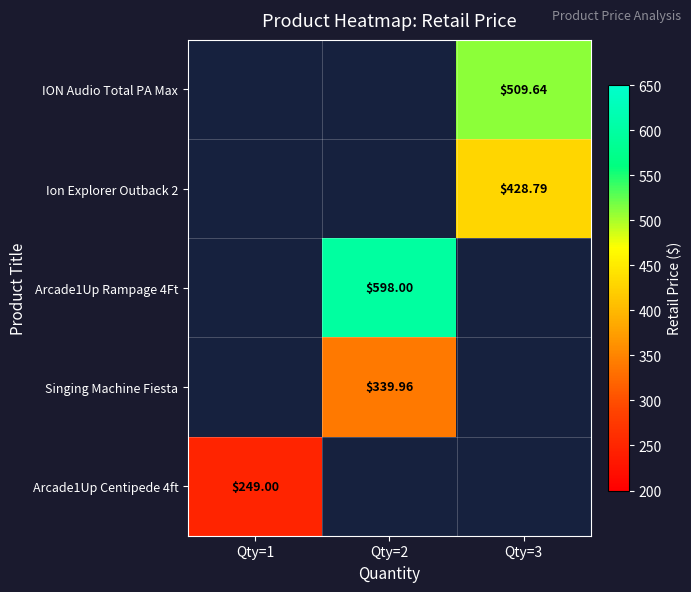

True or false: Ion Explorer Outback 2 has a value of 428.8 at Qty=3.

True